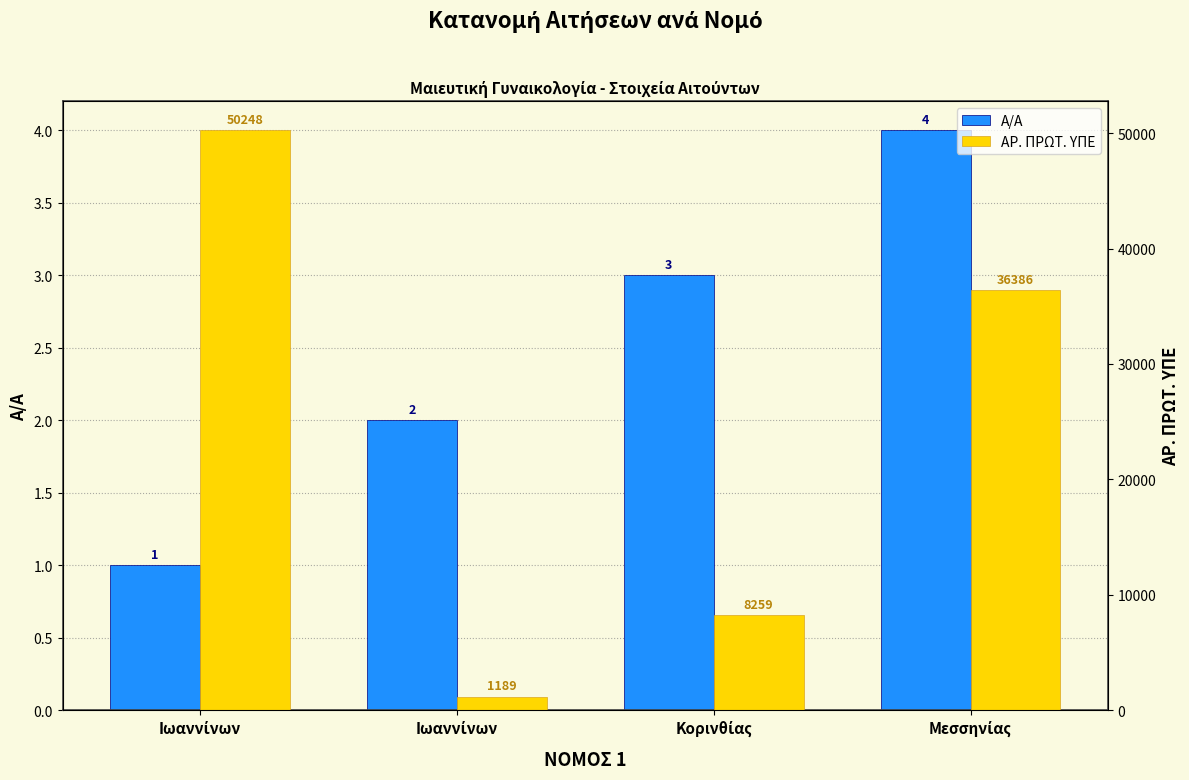

What is the maximum value for Α/Α?

4